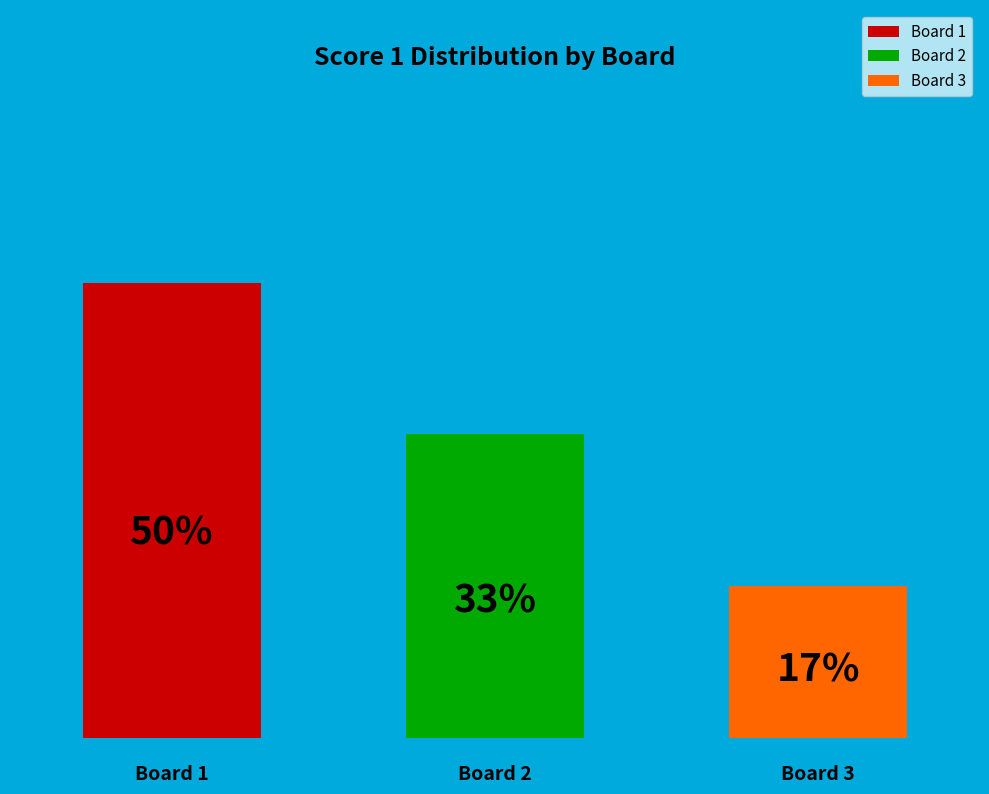

Do Board 1 and Board 2 together represent more than half of the pie?

Yes